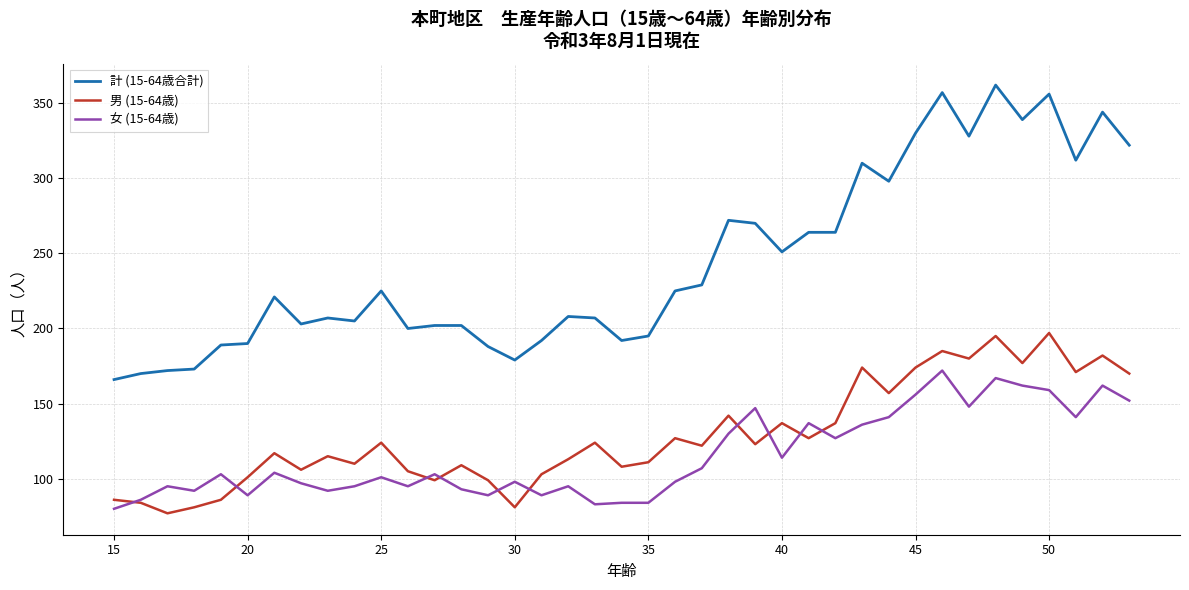

Which series has the largest total across all categories?

計 (15-64歳合計)